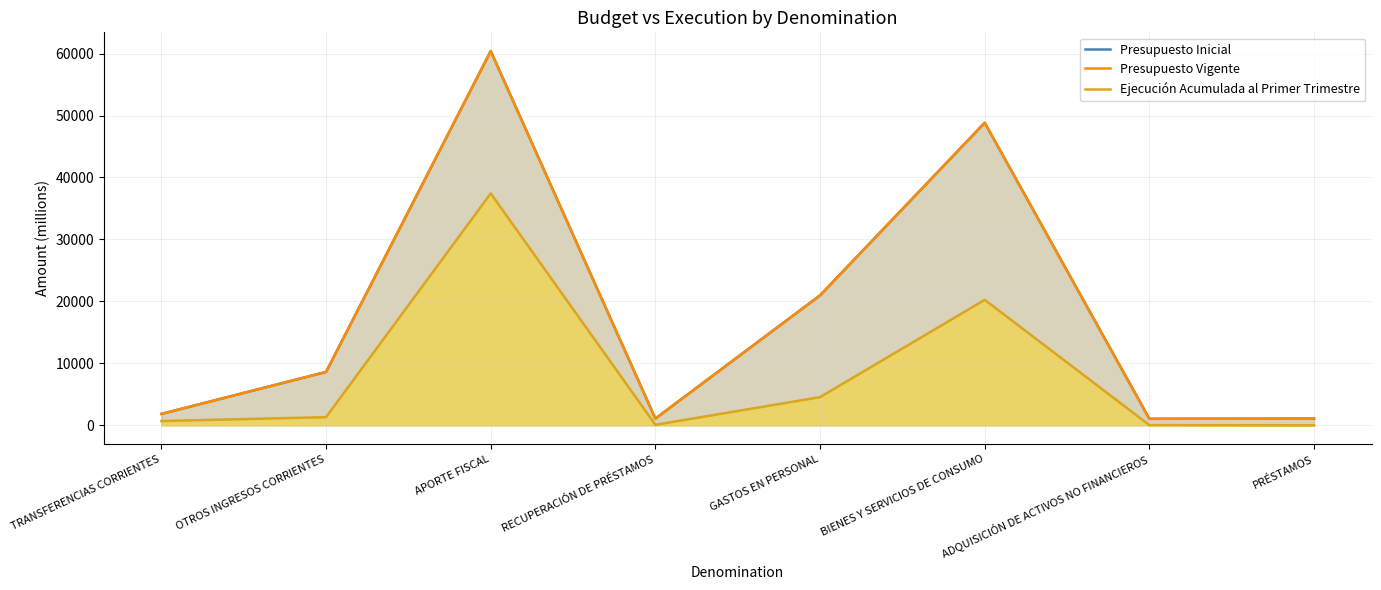

True or false: Presupuesto Vigente has more than 0 interior local peaks.

True